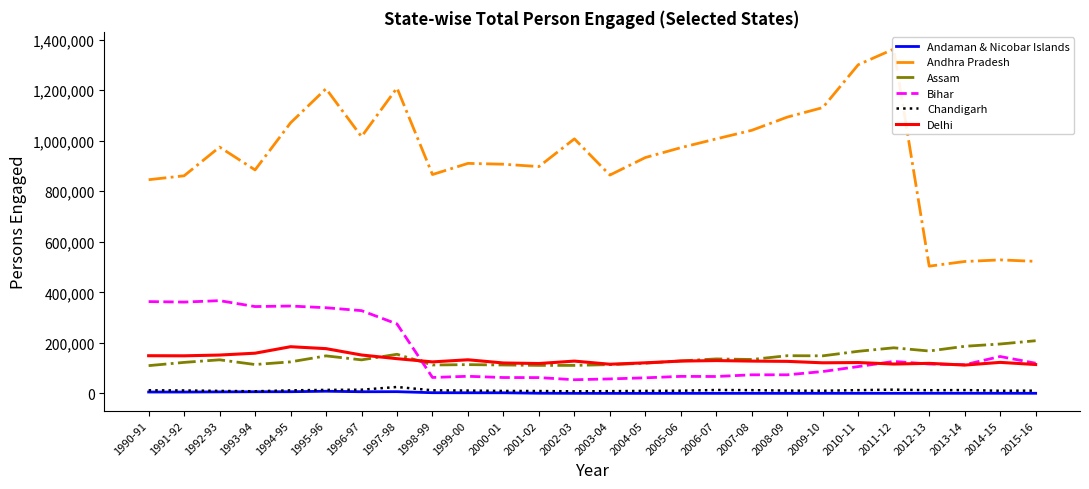

Between 1991-92 and 2002-03, which is larger?

1991-92